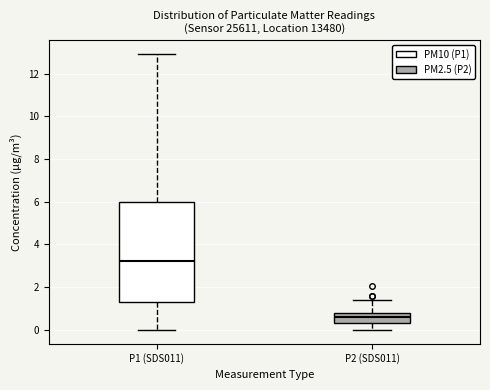

Reading left to right, read every box against the y-axis: the position of its median line, the range the box covers, and the ends of its whiskers. The values are not printed on the chart, so give them approximately, as read against the axis.

P1 (SDS011): median 3.2, box 1.4 to 6.0, whiskers 0.0 to 13.0
P2 (SDS011): median 0.6, box 0.4 to 0.8, whiskers 0.0 to 1.4